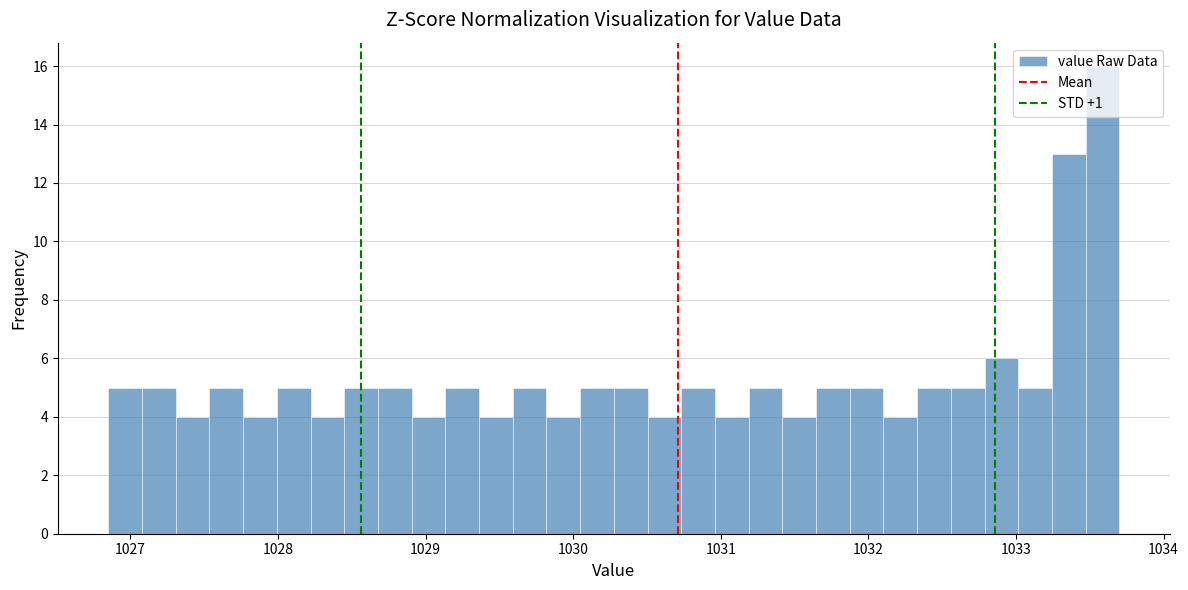

Read against the x-axis, roughly where is the centre of the tallest bar?

1033.6